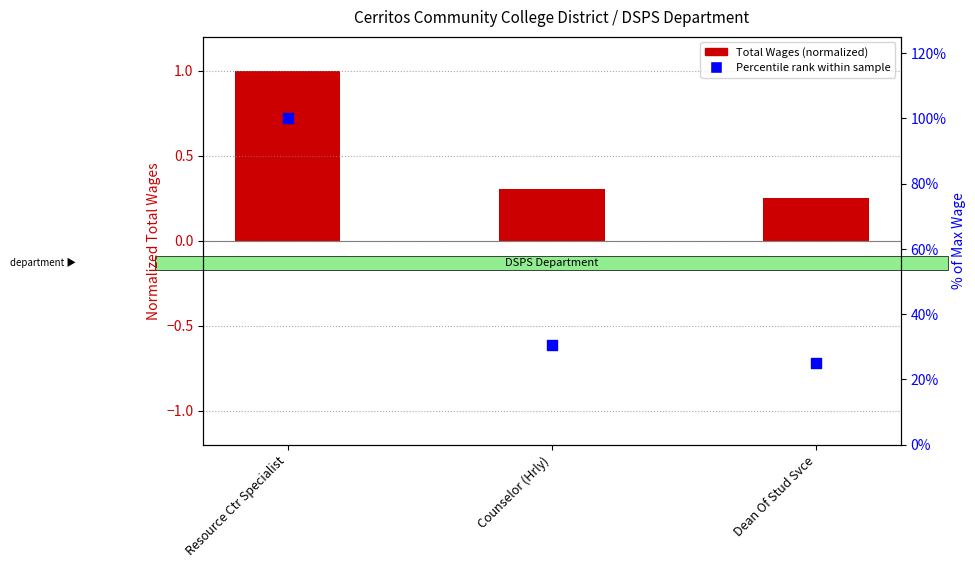

Which series has the largest total across all categories?

Percentile Rank within sample